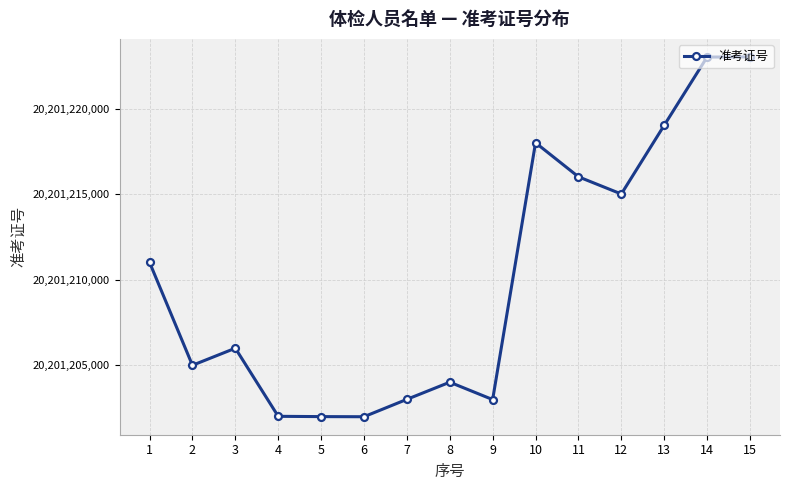

What is the difference between the second highest and second lowest values?

20995